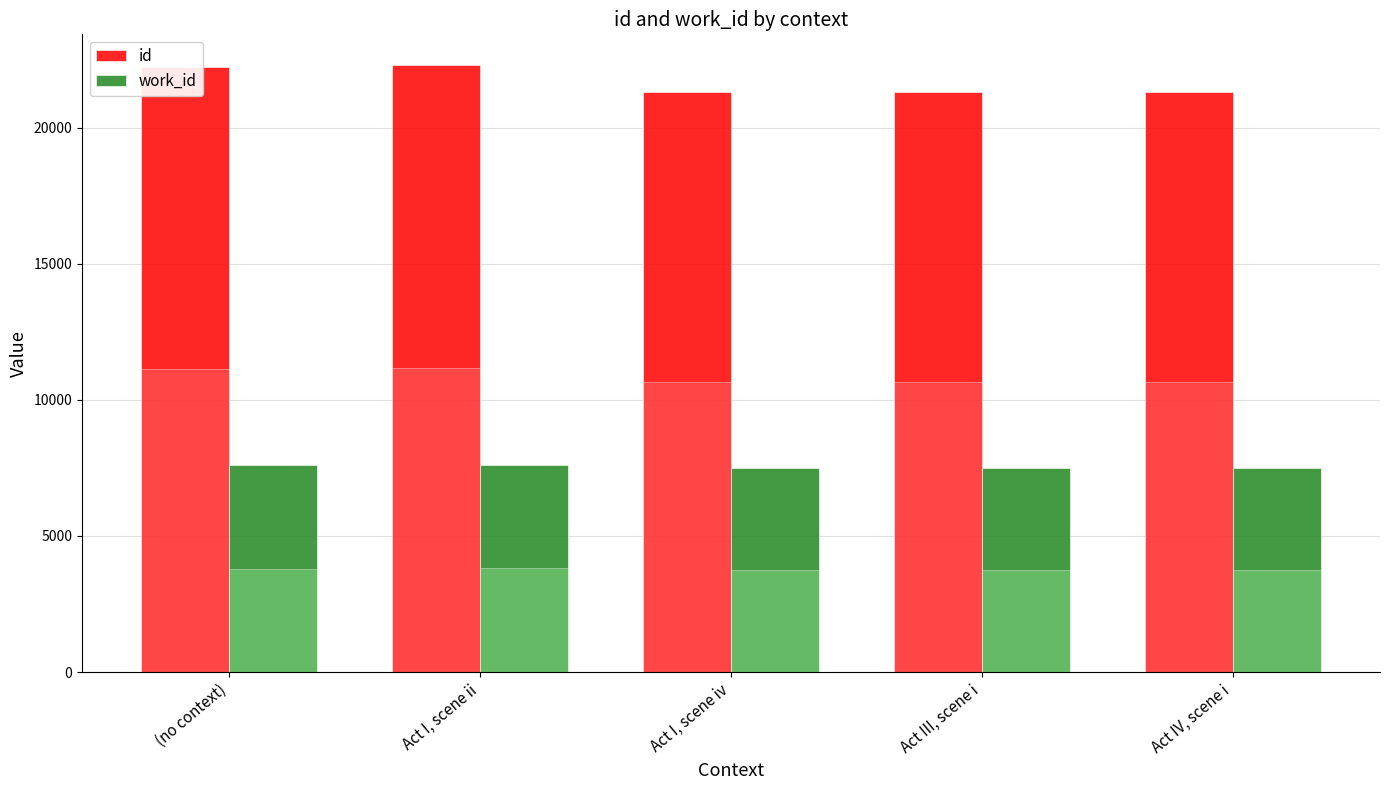

At which label is id closest to 21800?

(no context)